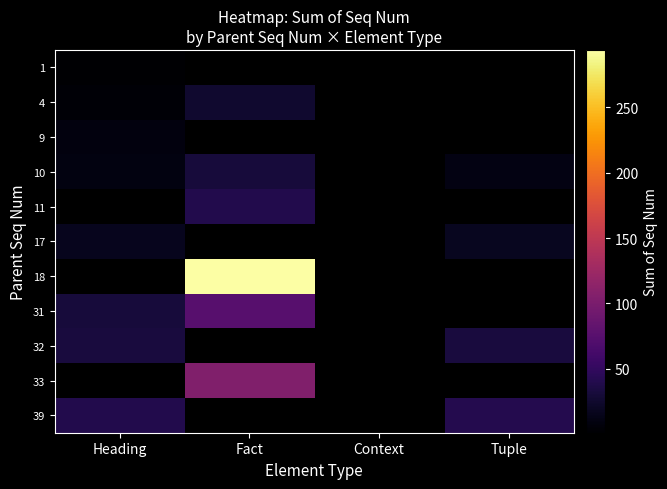

Which has a higher value, Context or Fact?

Fact